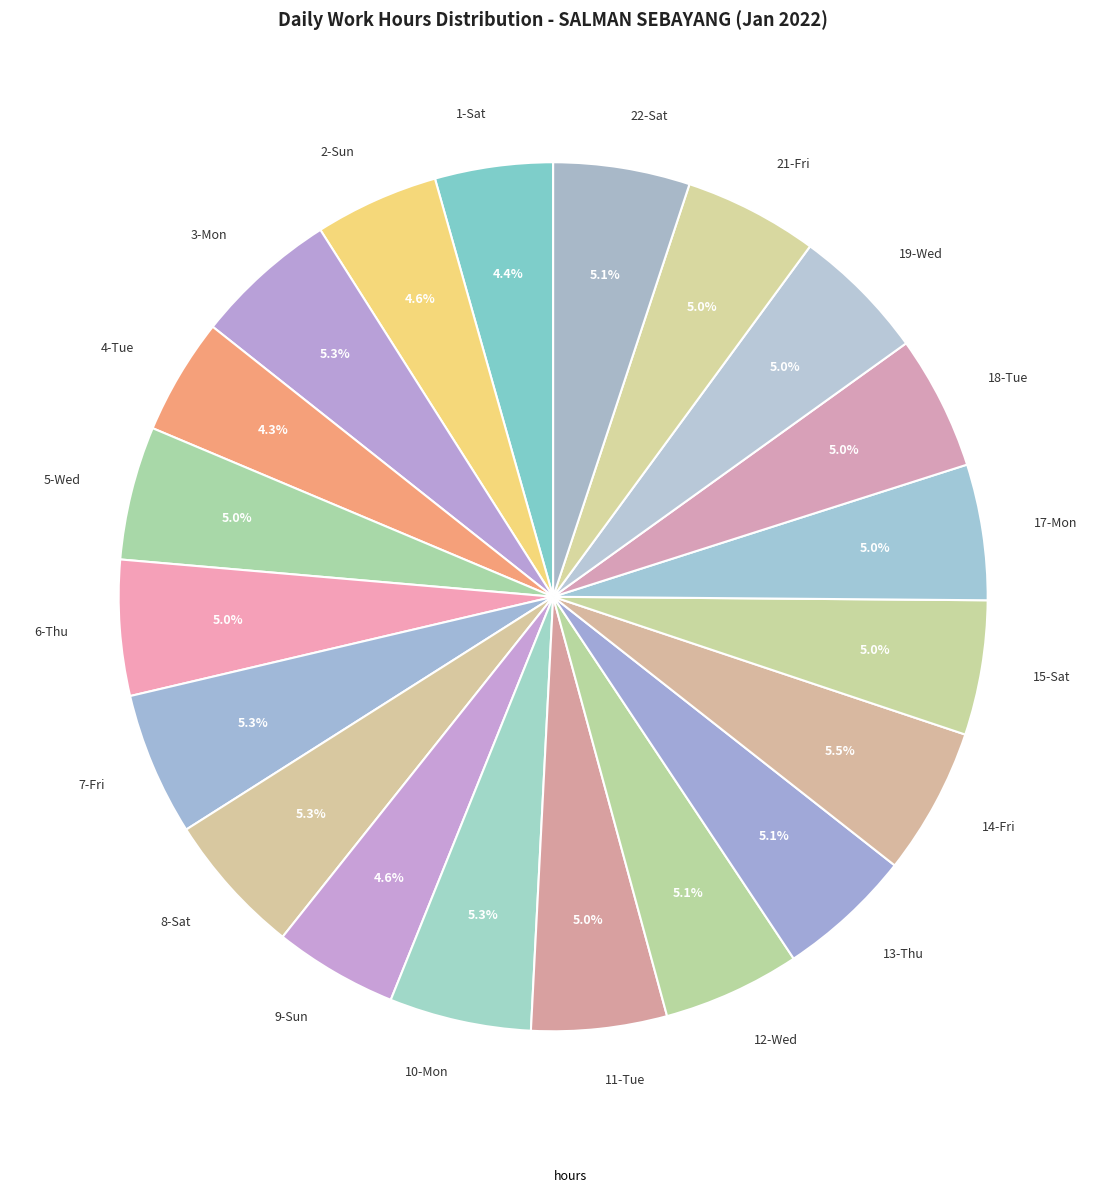

Is there a majority slice in this chart?

No